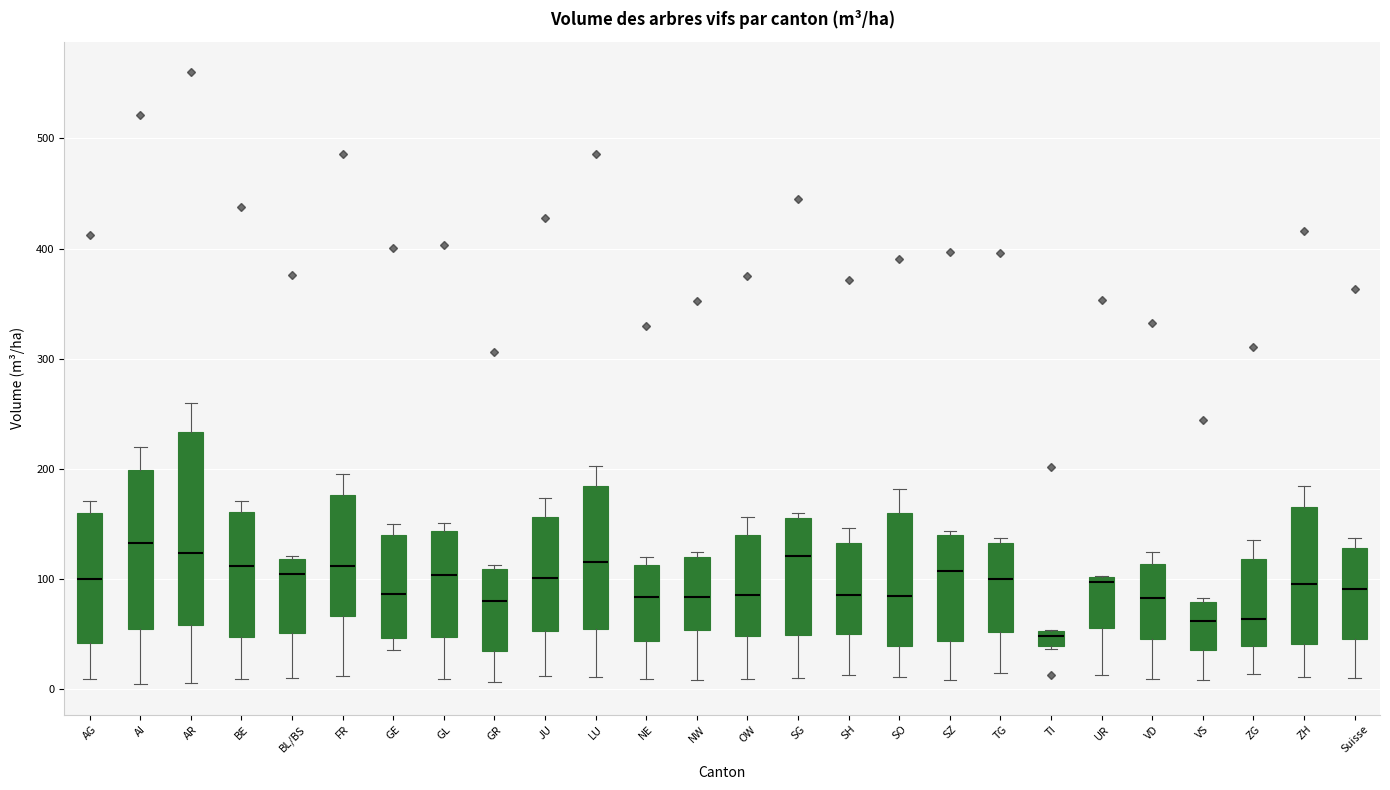

Which box is the tallest, from its lower edge to its upper edge?

AR